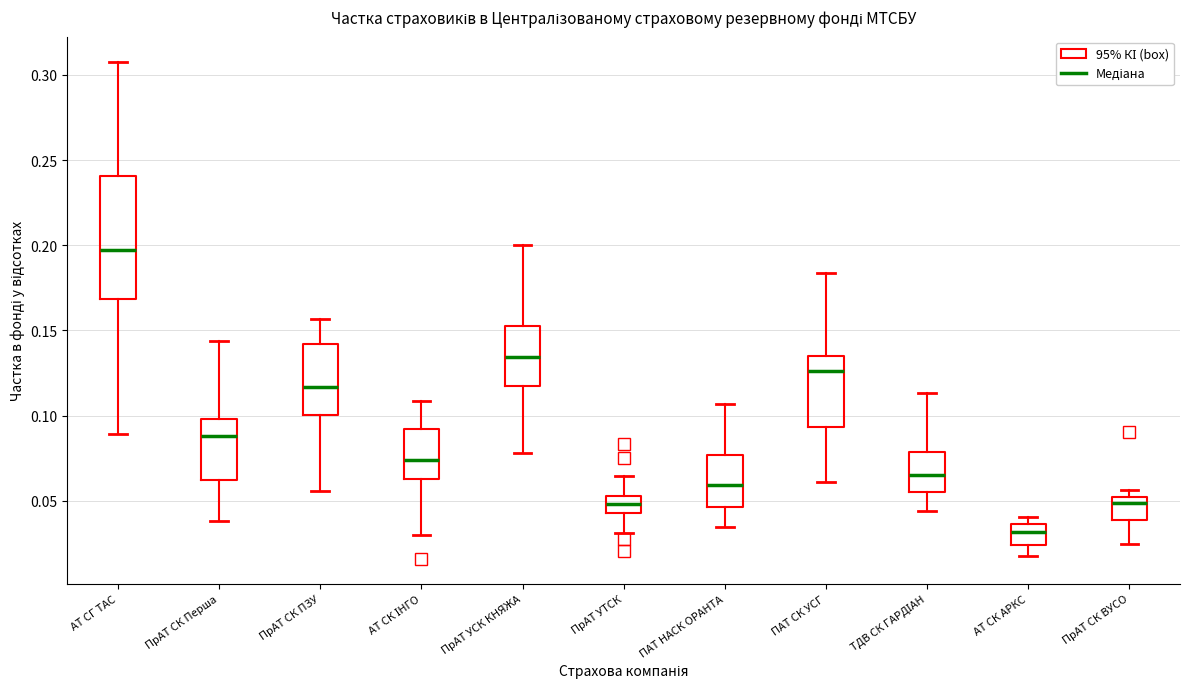

Which box is the tallest, from its lower edge to its upper edge?

АТ СГ ТАС